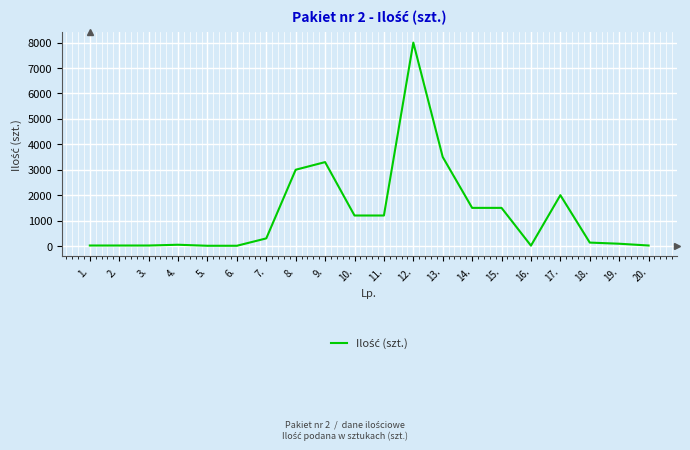

The value at 17. is 3124. True or false?

False